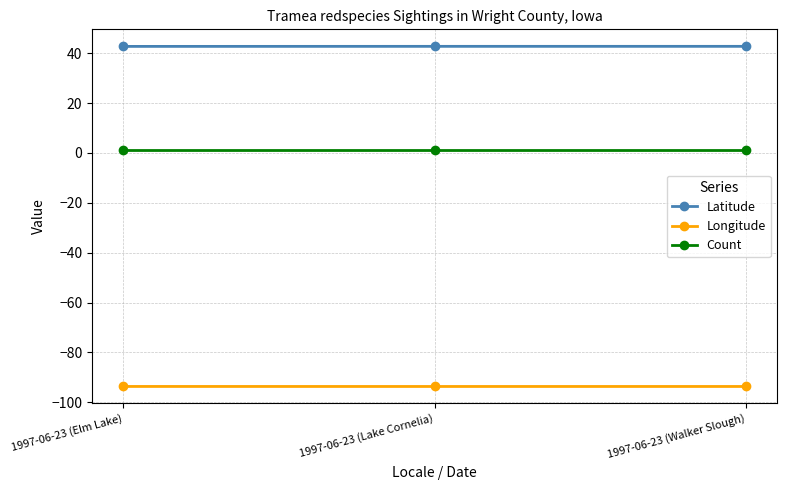

True or false: Longitude has a value of -93.7 at 1997-06-23 (Elm Lake).

True